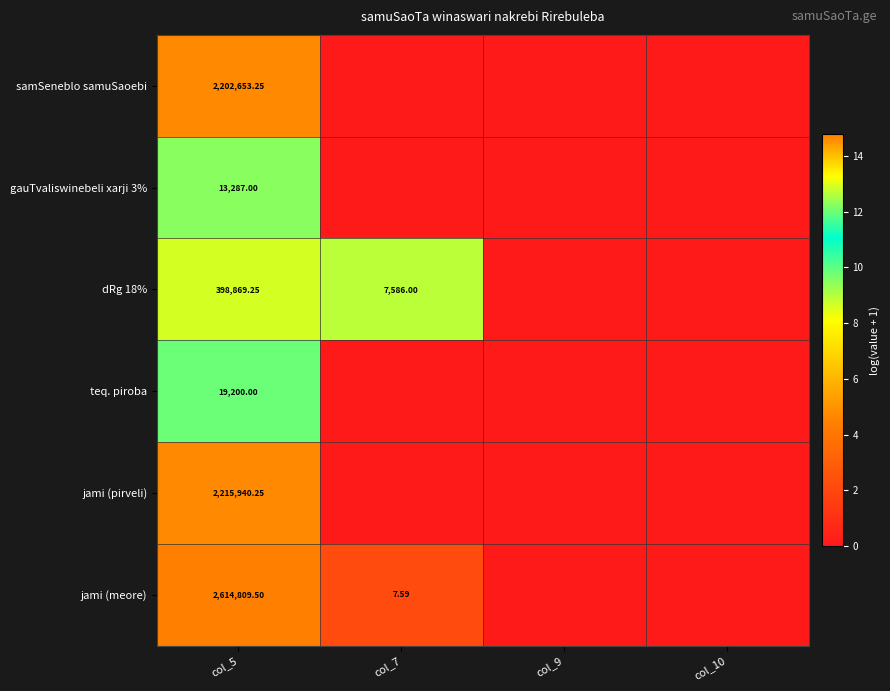

What is the difference between the maximum and minimum values in the samSeneblo samuSaoebi series?

14.6